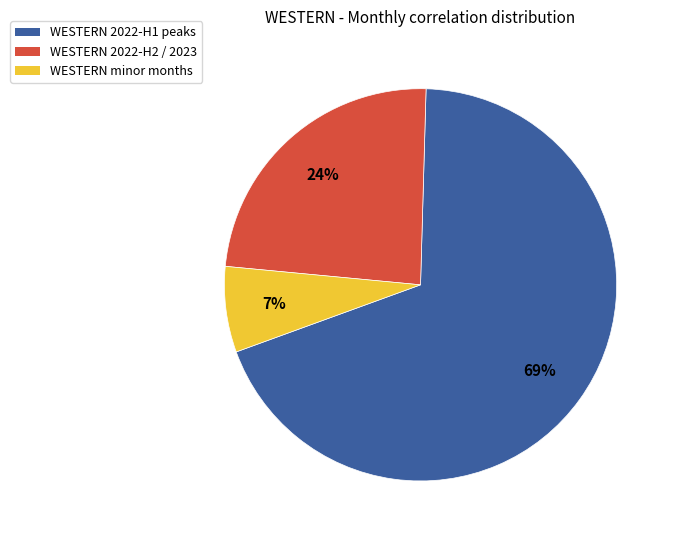

Is it true that WESTERN 2022-H1 peaks is 81% of the pie?

False